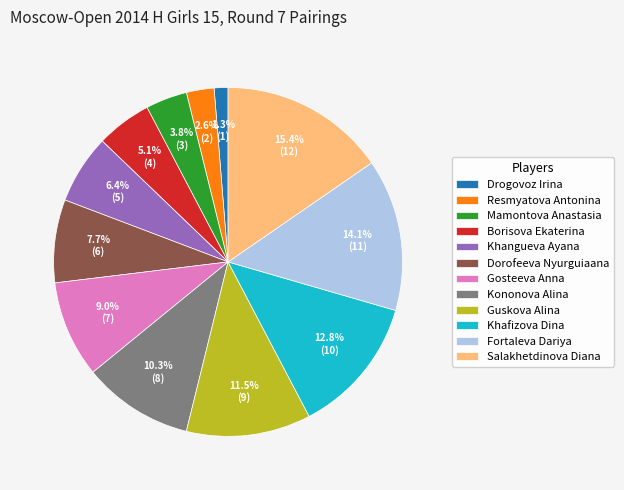

What percentage is the Resmyatova Antonina slice, to the nearest percent?

3%